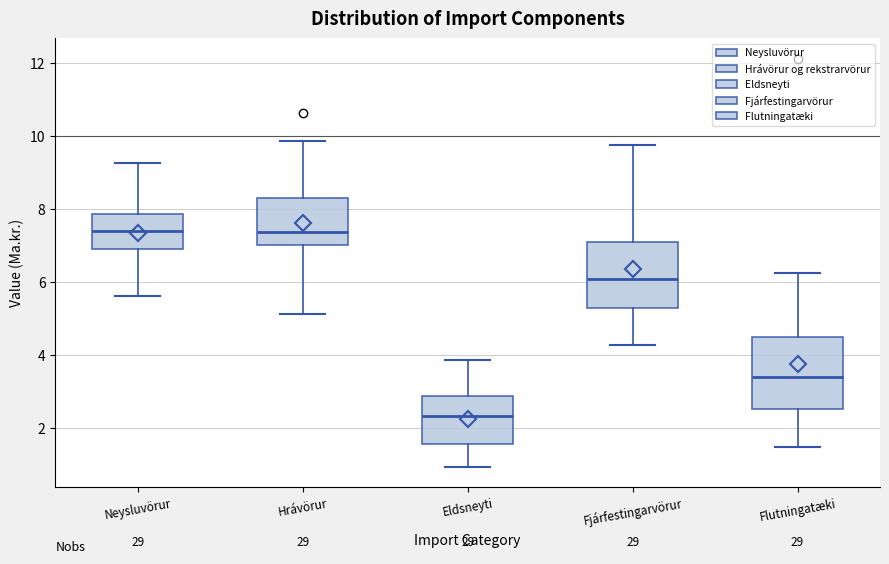

Where is the upper edge of the box for Neysluvörur on the y-axis? The values are not printed on the chart, so give them approximately, as read against the axis.

7.8